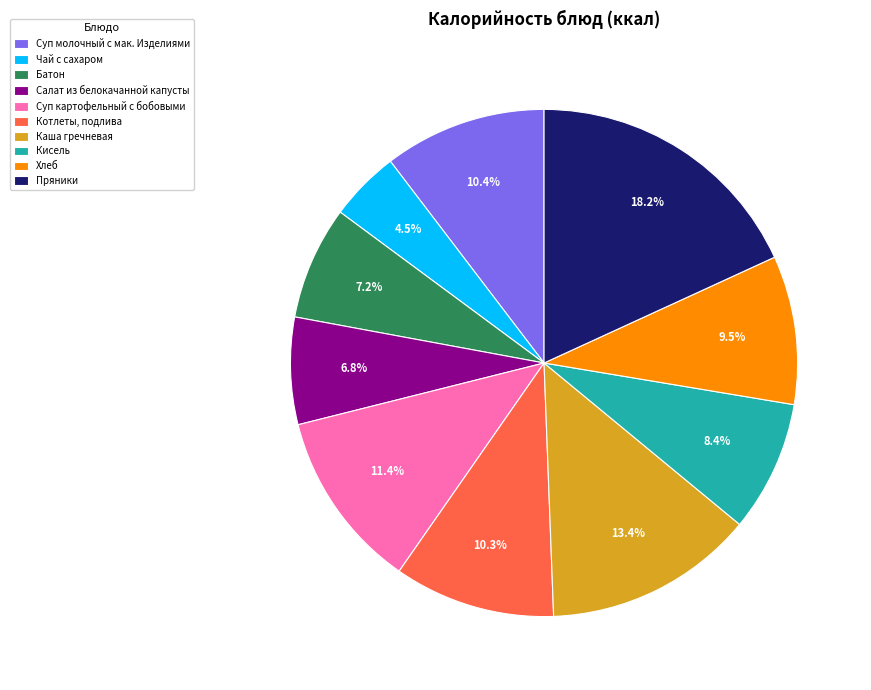

Is the sum of Суп молочный с мак. Изделиями and Хлеб greater than half?

No